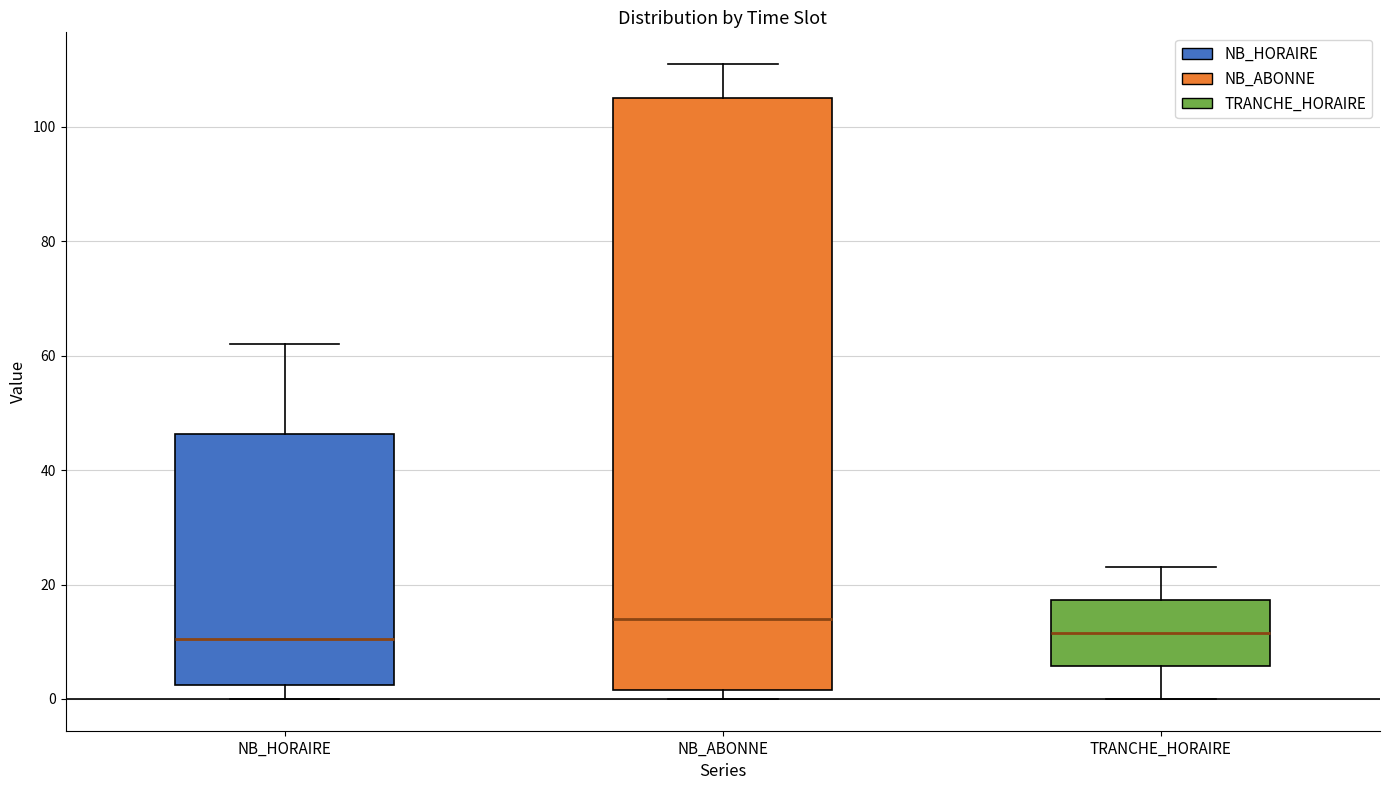

Reading left to right, read every box against the y-axis: the position of its median line, the range the box covers, and the ends of its whiskers. The values are not printed on the chart, so give them approximately, as read against the axis.

NB_HORAIRE: median 10, box 2 to 46, whiskers 0 to 62
NB_ABONNE: median 14, box 2 to 106, whiskers 0 to 112
TRANCHE_HORAIRE: median 12, box 6 to 18, whiskers 0 to 24